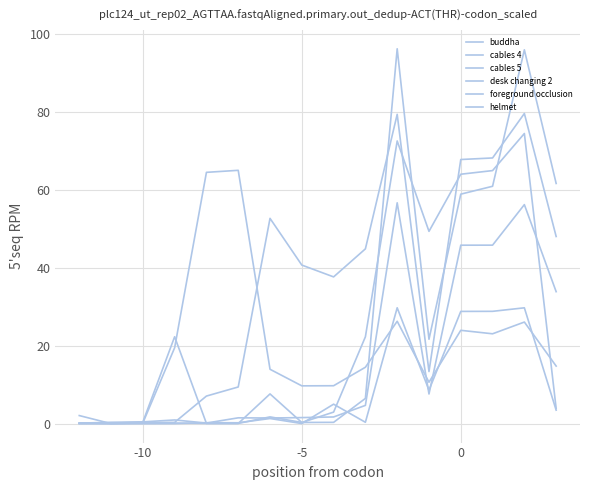

Reading right to left, list all the values displayed in this chart.

buddha: 4.0	74.5	65.0	64.1	49.4	72.6	22.4	3.1	0.4	7.7	0.1	0.2	22.4	0.5	0.2	0.1
cables 4: 48.1	79.6	68.2	67.8	13.5	79.4	44.9	37.7	40.8	52.8	9.5	7.2	0.4	0.4	0.2	0.2
cables 5: 14.9	26.2	23.1	24.0	10.7	26.4	14.6	9.8	9.8	14.1	65.1	64.5	19.6	0.3	0.1	2.2
desk changing 2: 34.0	56.3	45.9	45.9	7.7	56.7	4.8	1.8	1.7	1.6	1.6	0.3	1.1	0.6	0.5	0.2
foreground occlusion: 3.6	29.8	28.9	28.9	8.7	29.8	0.5	5.1	0.1	1.4	0.3	0.3	0.1	0.1	0.1	0.1
helmet: 61.7	96.0	61.0	59.0	21.8	96.2	6.6	0.4	0.4	1.8	0.2	0.2	0.3	0.3	0.2	0.3